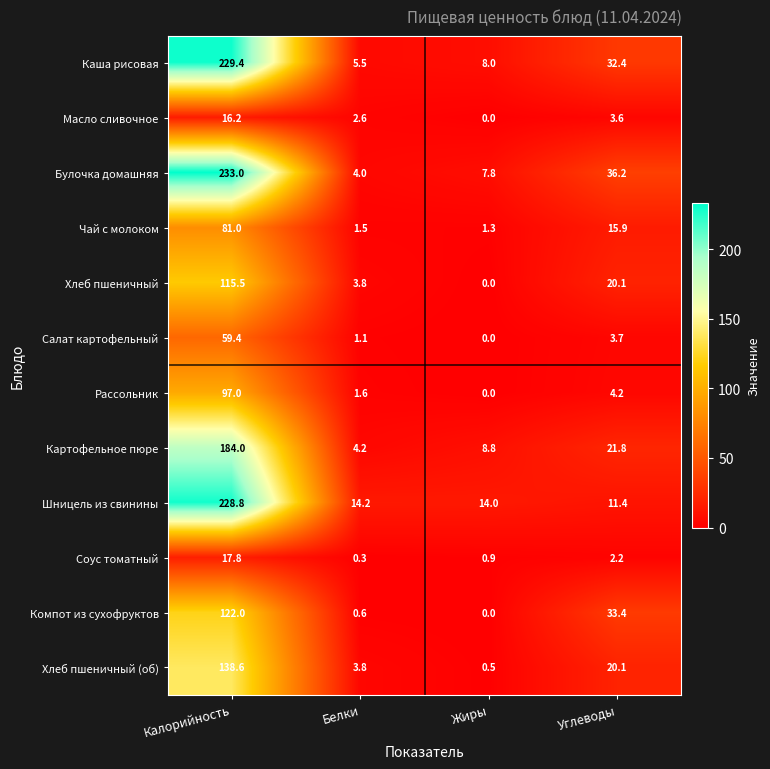

At how many categories does at least one series exceed 168?

1